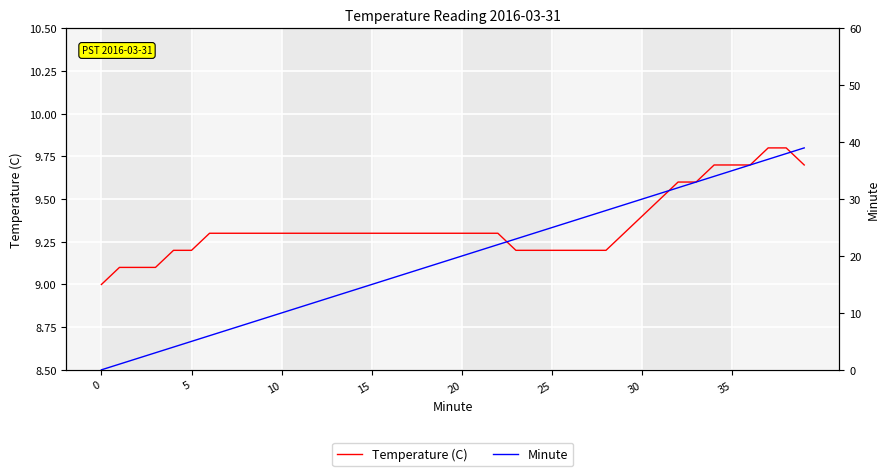

What is the highest value of the Temperature (C) series?

9.8